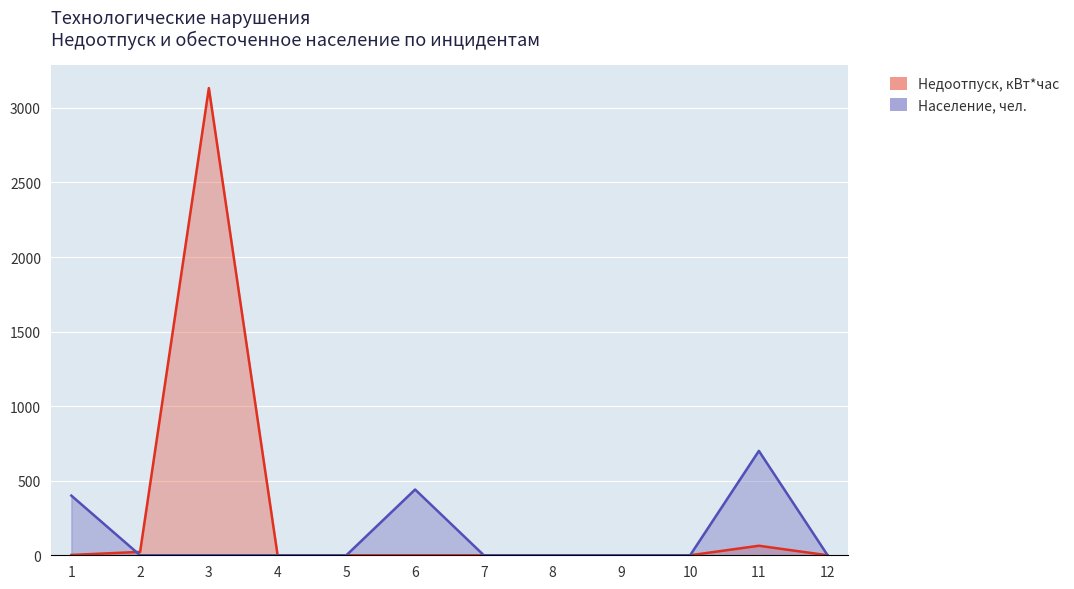

Is it true that Население, чел. equals 254.8 at 11?

False